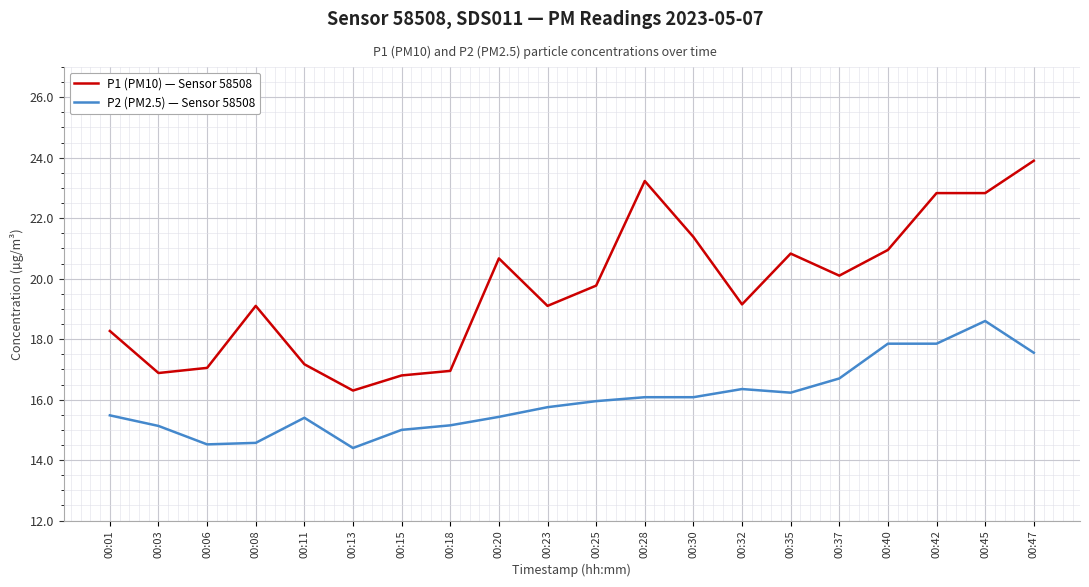

Is the value of P2 (PM2.5) — Sensor 58508 at 00:18 greater than the value of P1 (PM10) — Sensor 58508 at 00:40?

No